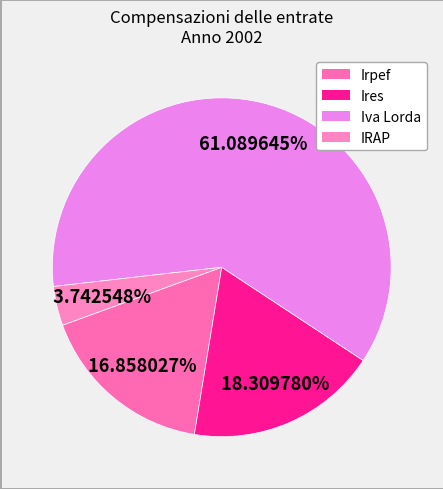

Does any single category account for the majority?

Yes